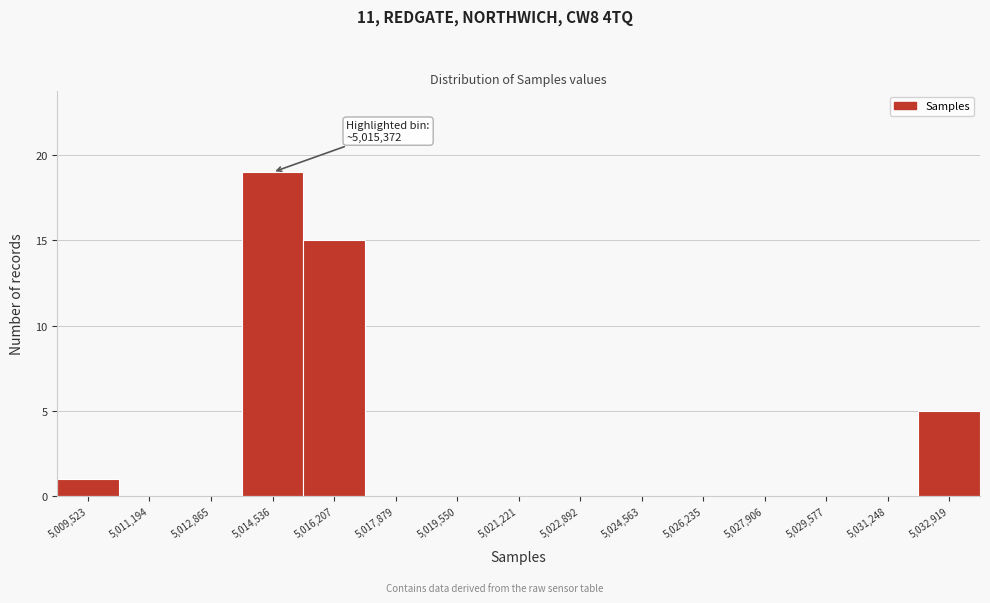

Reading right to left, transcribe all the data shown in this chart.

5,032,919=5	5,031,248=0	5,029,577=0	5,027,906=0	5,026,235=0	5,024,563=0	5,022,892=0	5,021,221=0	5,019,550=0	5,017,879=0	5,016,207=15	5,014,536=19	5,012,865=0	5,011,194=0	5,009,523=1